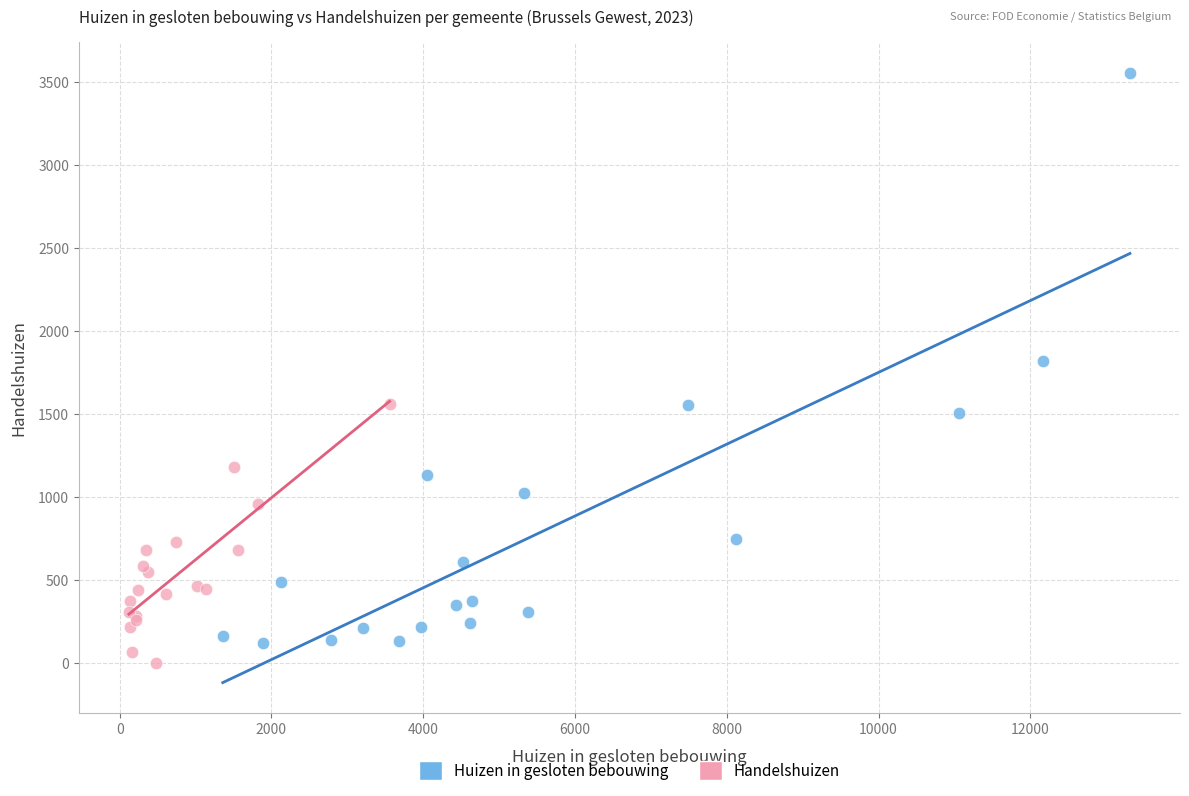

Which series reaches the minimum Y coordinate?

Handelshuizen